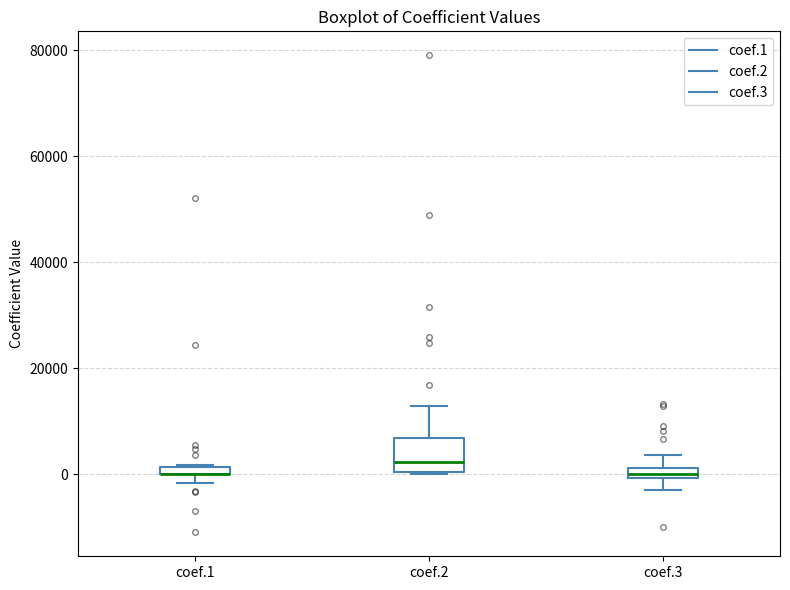

Comparing the boxes themselves (not the whiskers), which one is the tallest?

coef.2